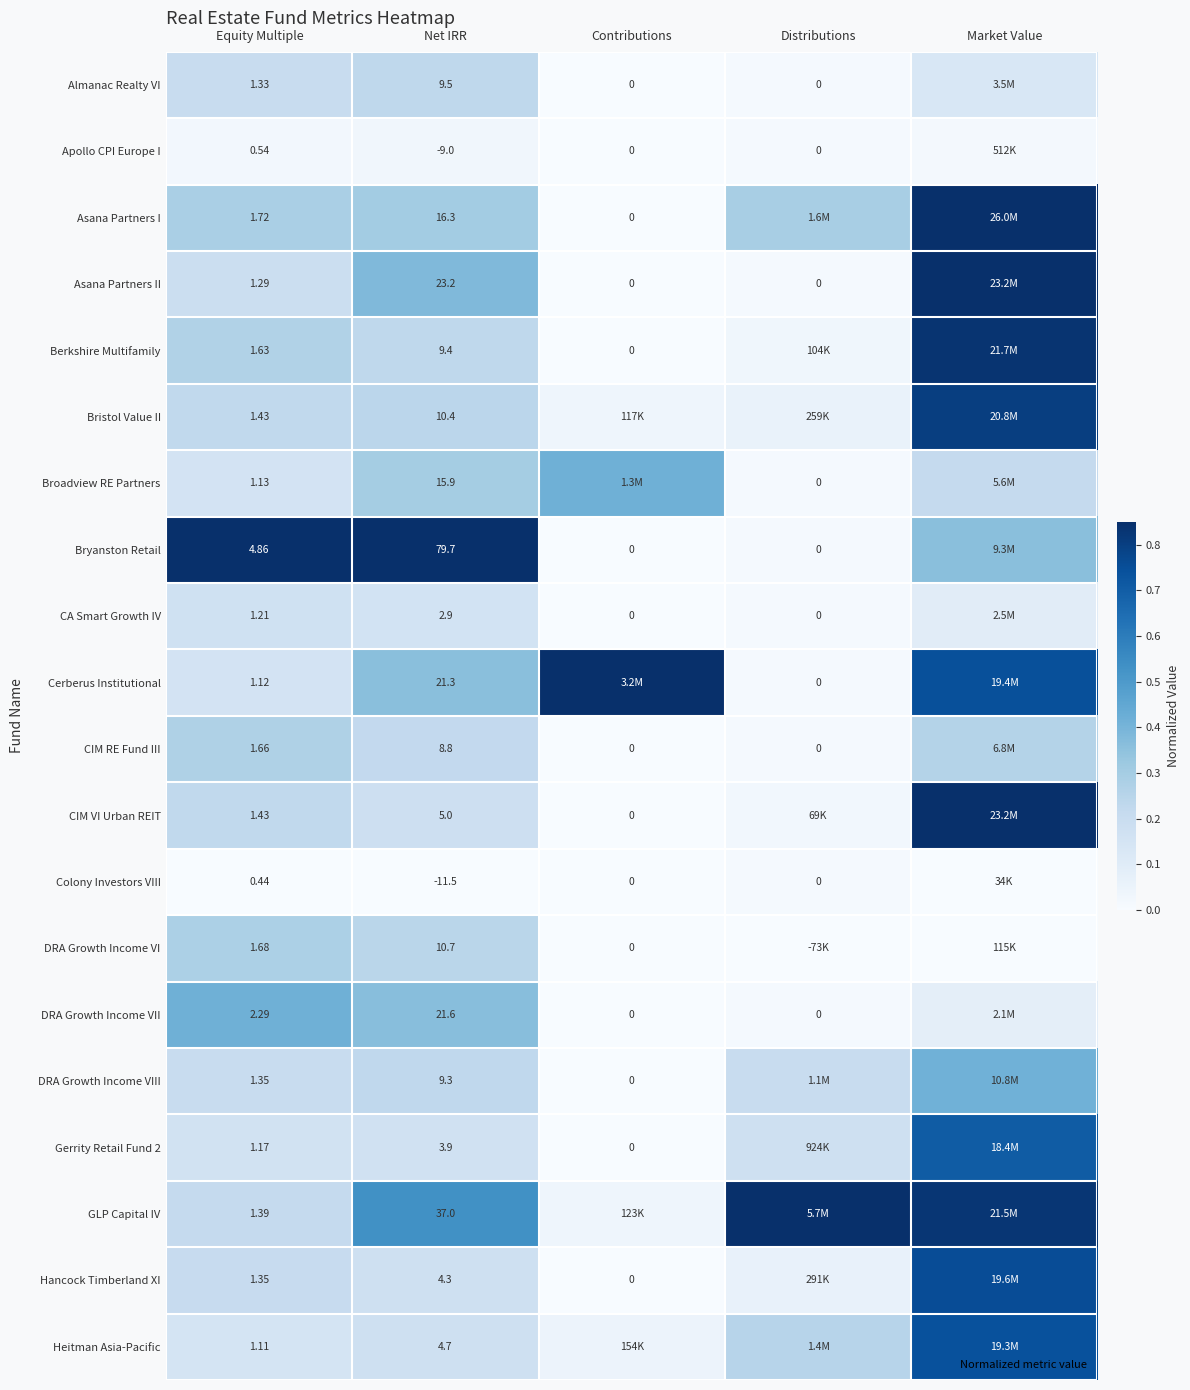

Is the value of CIM RE Fund III at Equity Multiple greater than the value of Cerberus Institutional at Equity Multiple?

Yes